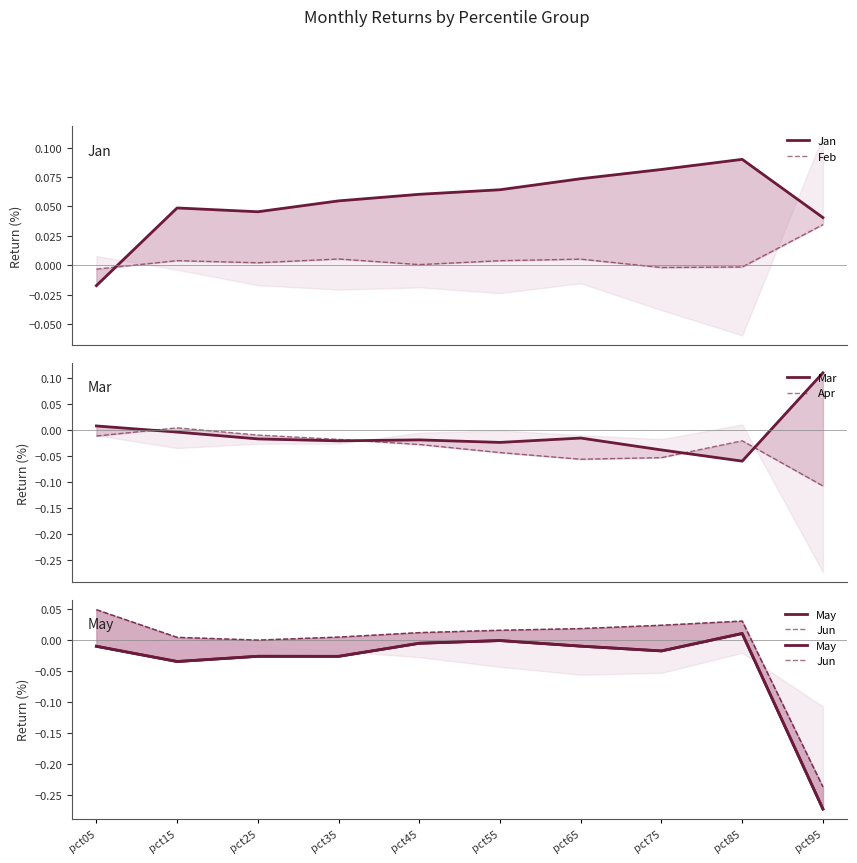

True or false: Apr and Jun intersect in this chart.

True